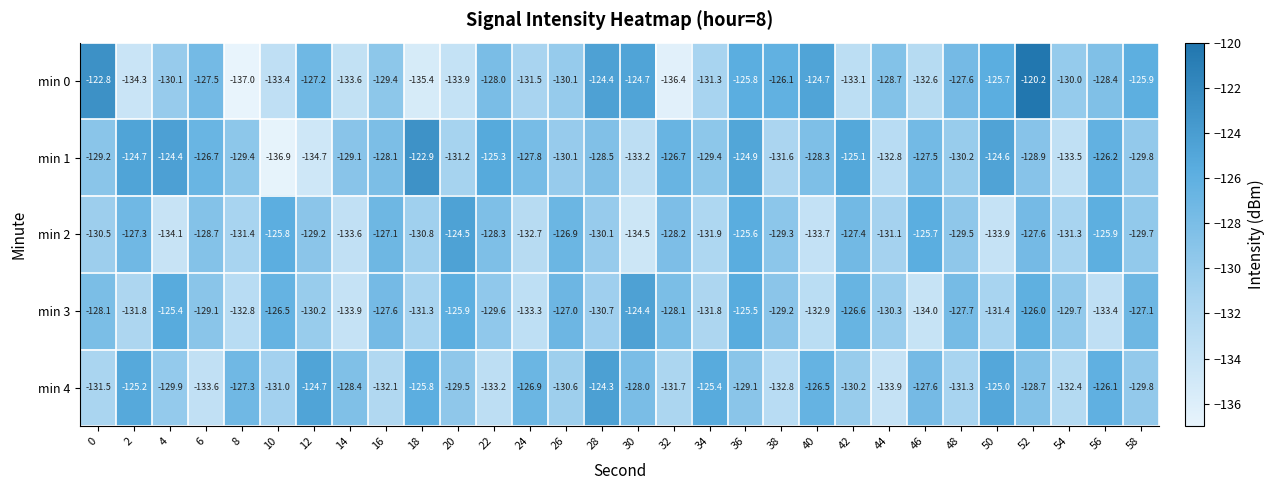

At which category is the sum across all series the highest?

36